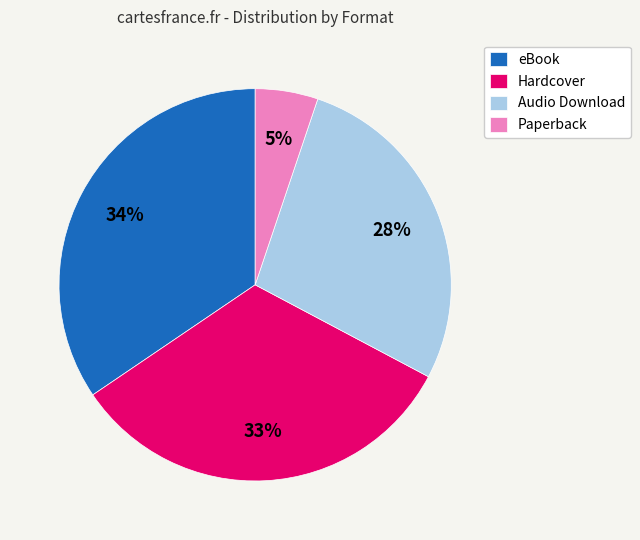

To the nearest percent, what is the average slice percentage?

25%